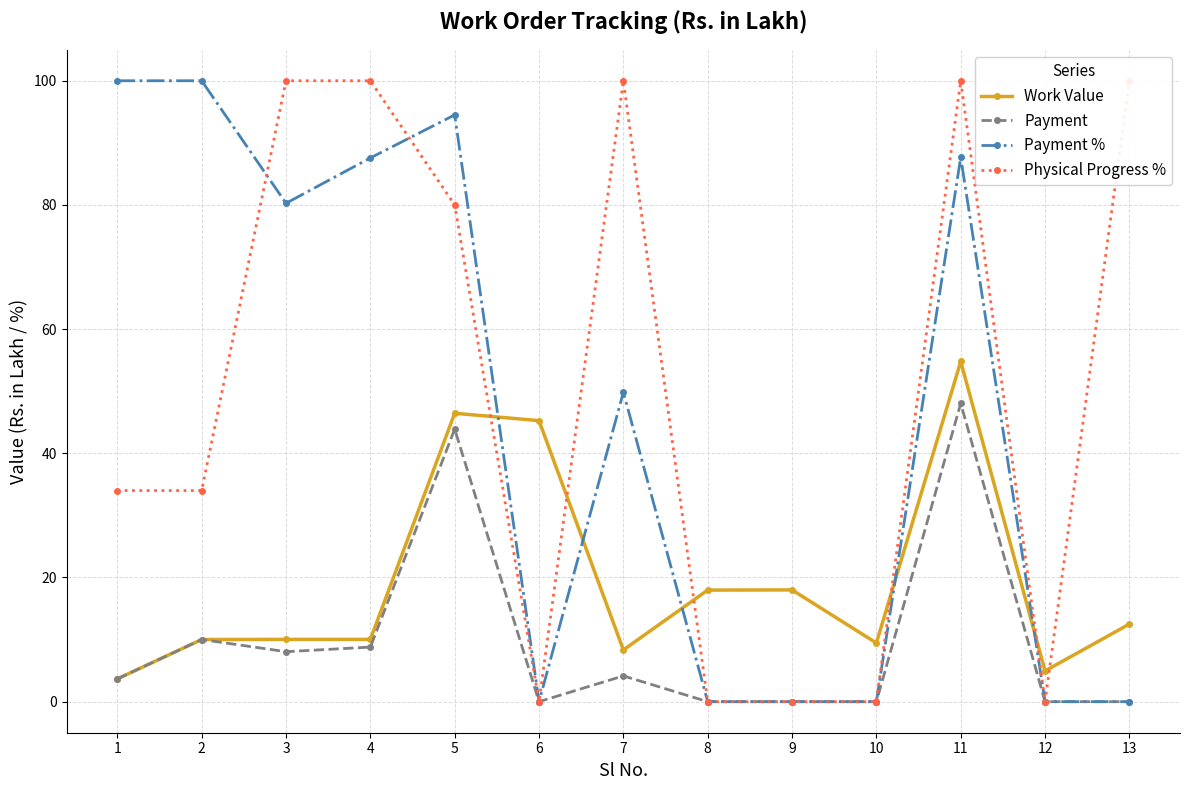

Which category has the highest value in the Work Value series?

11